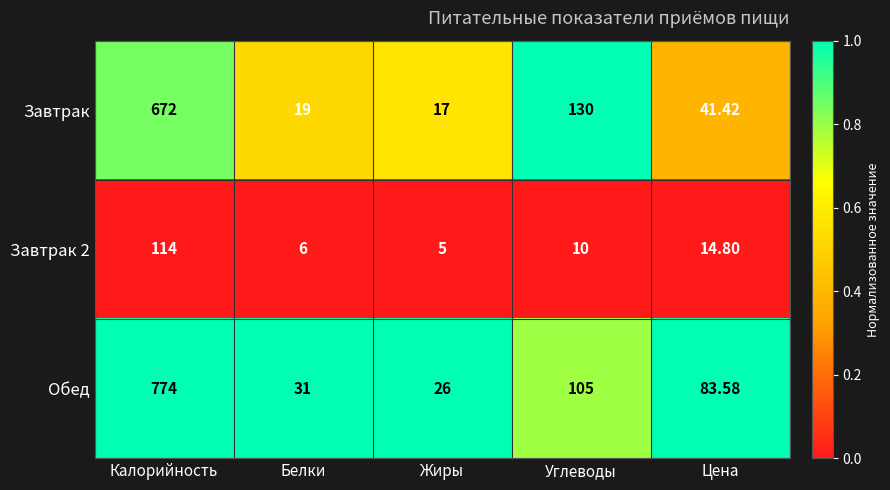

What is the greatest value displayed?

774.0